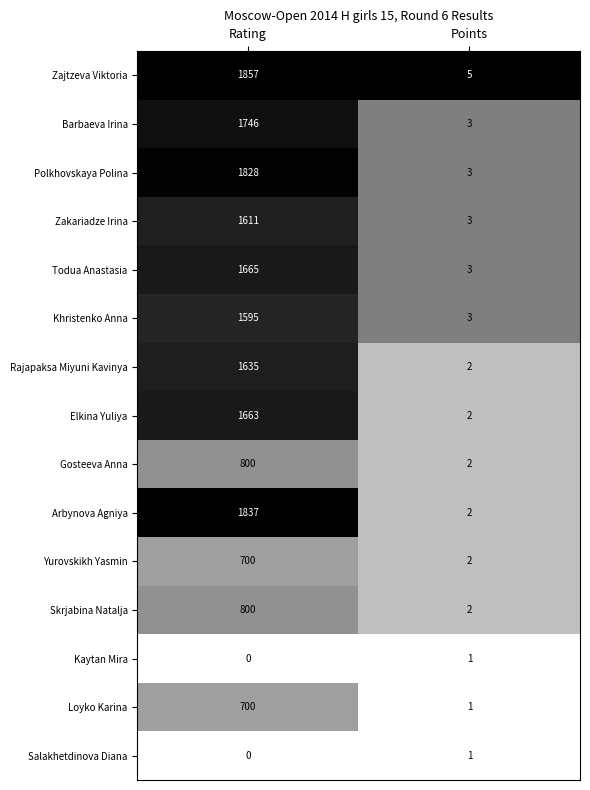

What is the sum of all Barbaeva Irina values?

1749